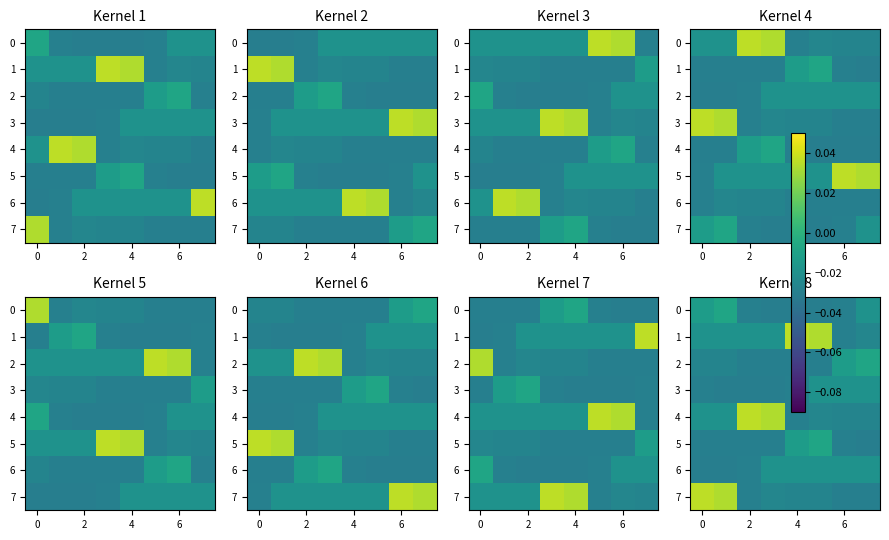

Which has a higher value, 6 or 7?

7